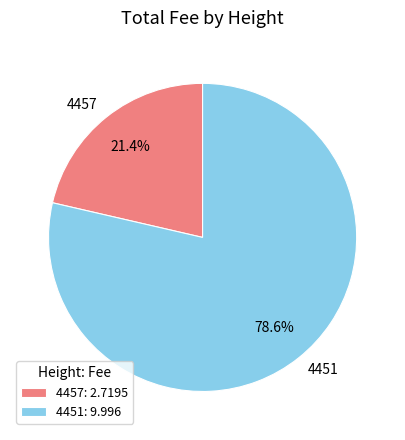

Does 4457 represent more than half of the total?

No